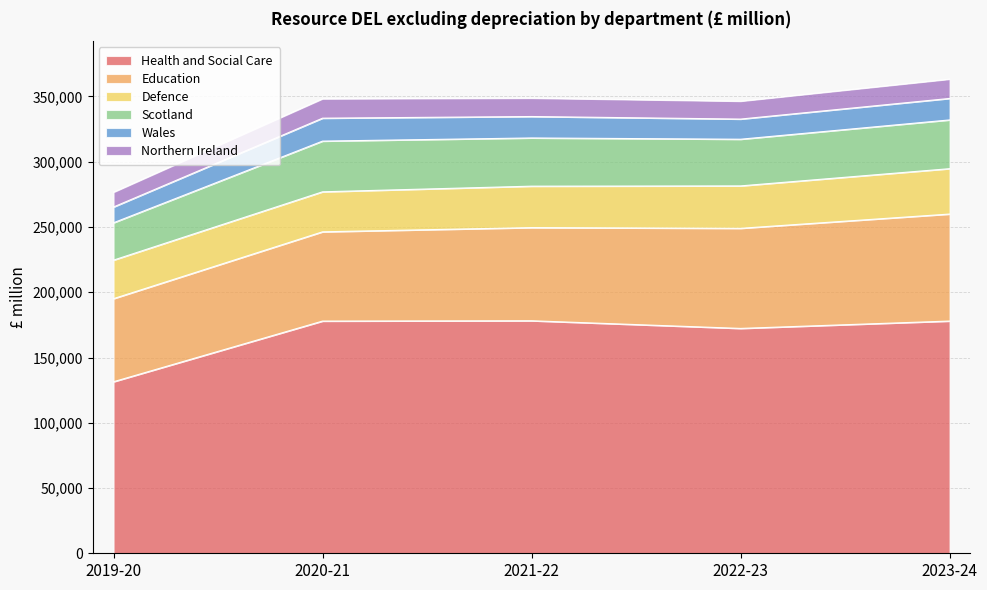

Which series has the largest total across all categories?

Health and Social Care